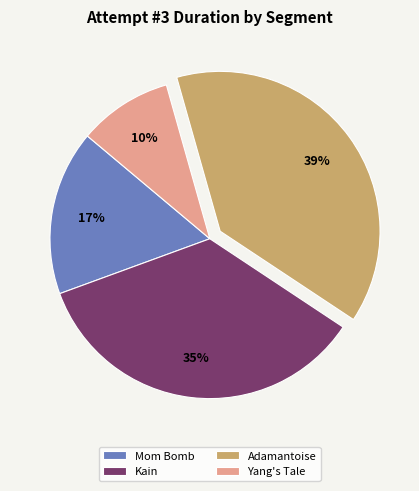

Is it true that Yang's Tale is 10% of the pie?

True